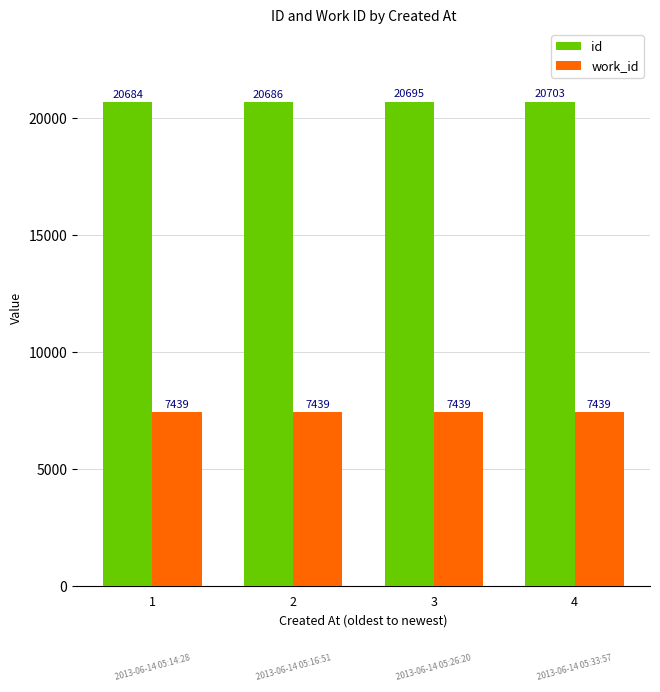

Which series has the largest range (max minus min)?

id